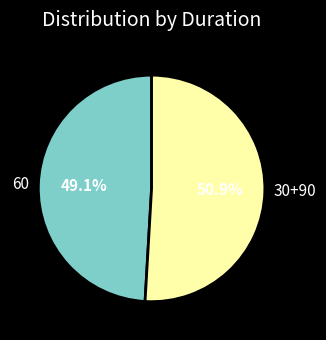

What percentage do 60 and 30+90 together represent?

100.0%